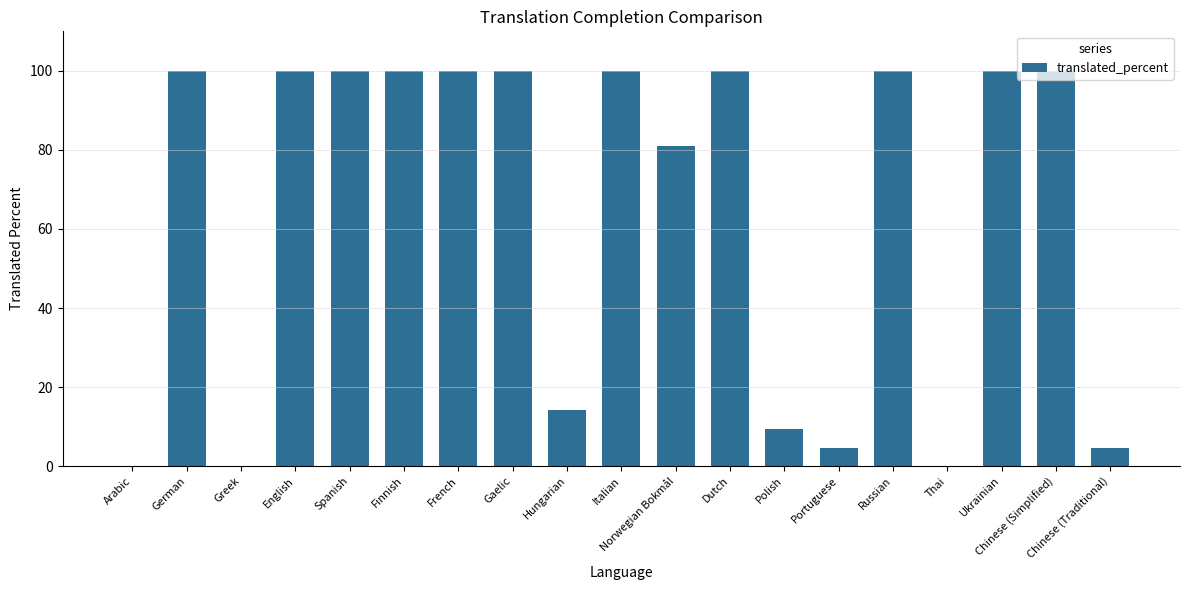

What value does the data have at German?

100.0